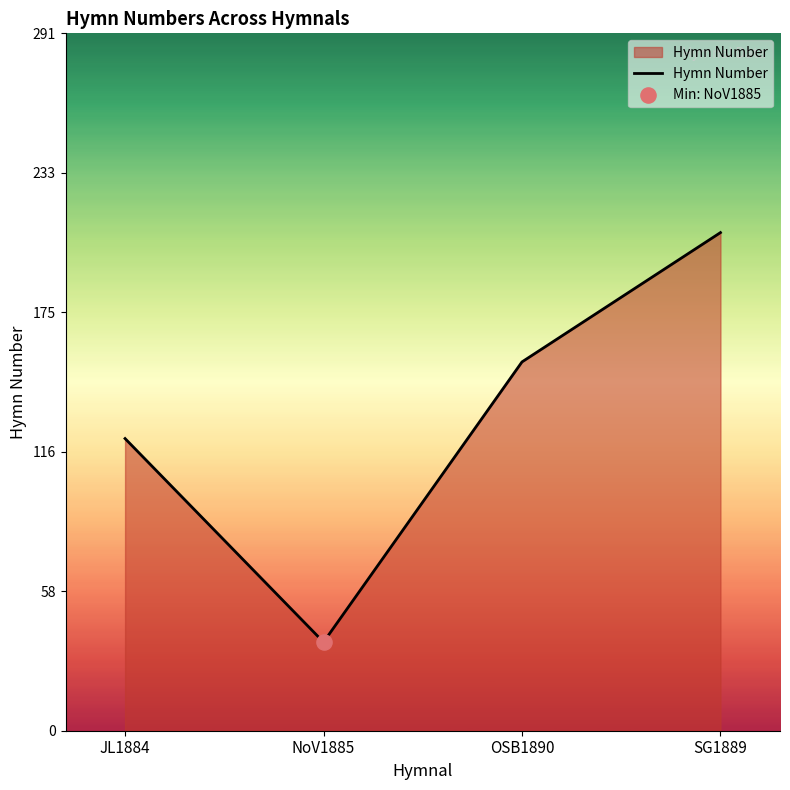

Approximately how many times larger is the value at OSB1890 compared to SG1889?

0.7